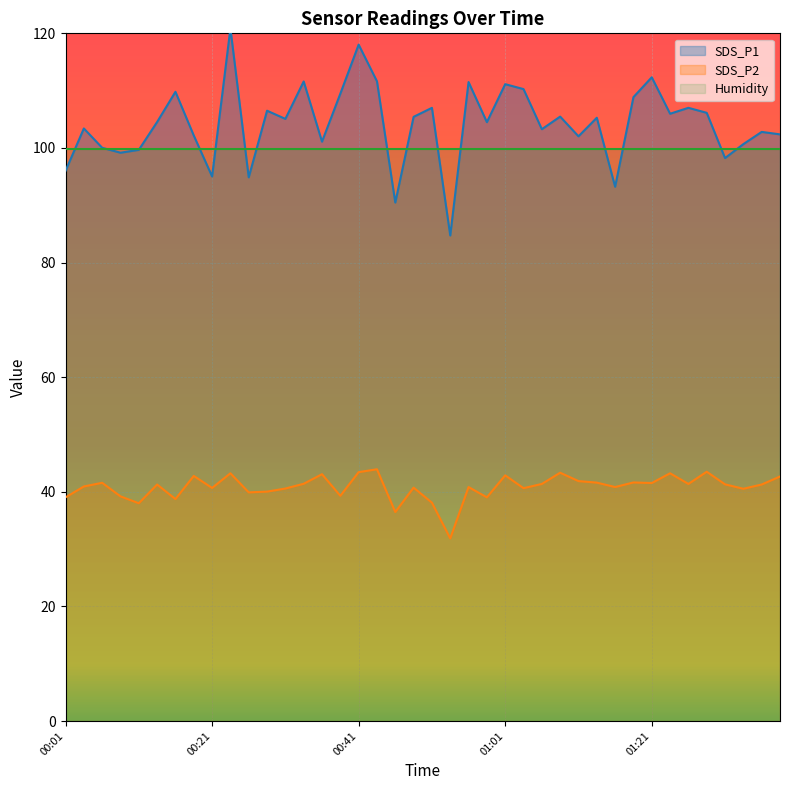

Between 00:04 and 01:18, which series saw the biggest shift?

SDS_P1